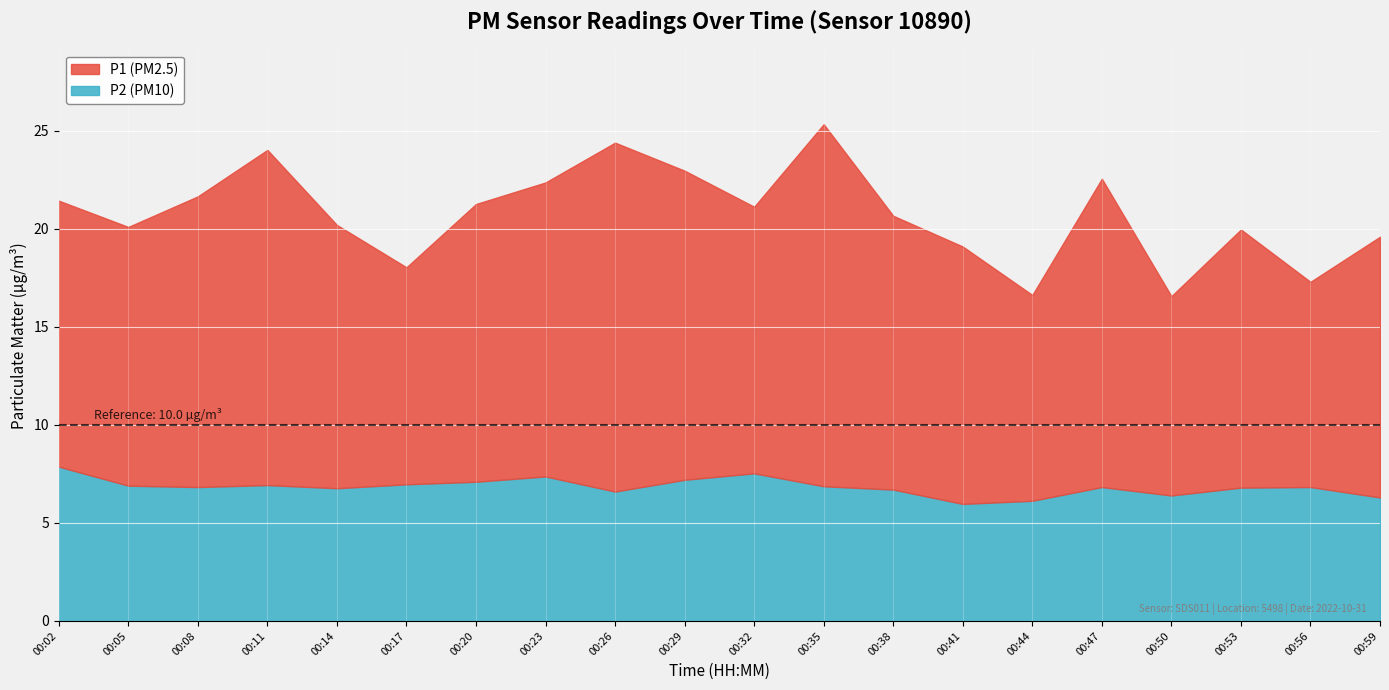

Is it true that P2 equals 8.9 at 00:08?

False